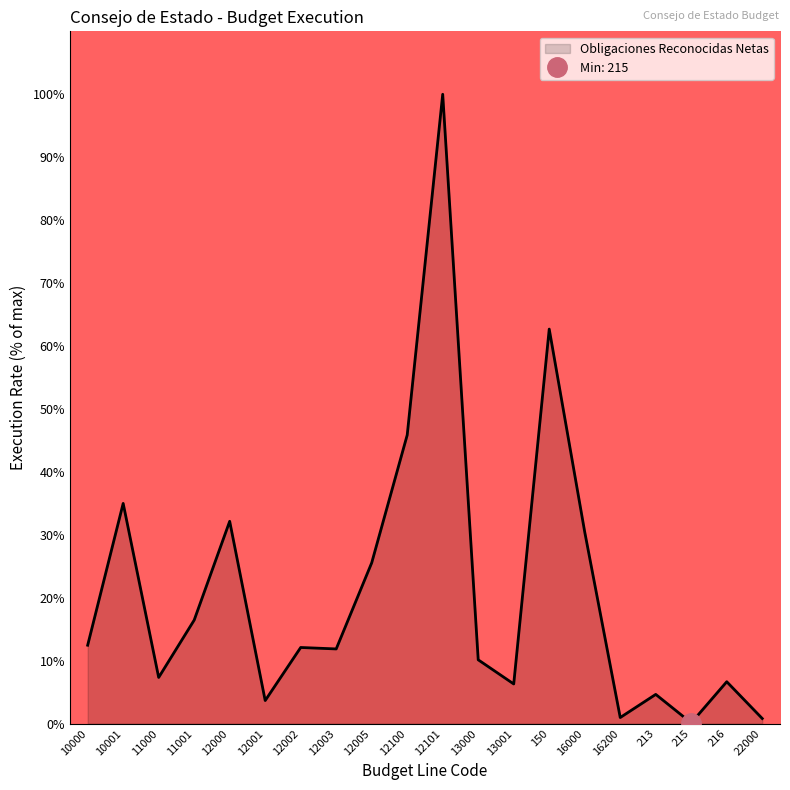

True or false: there are more than 0 points higher than both neighbors.

True